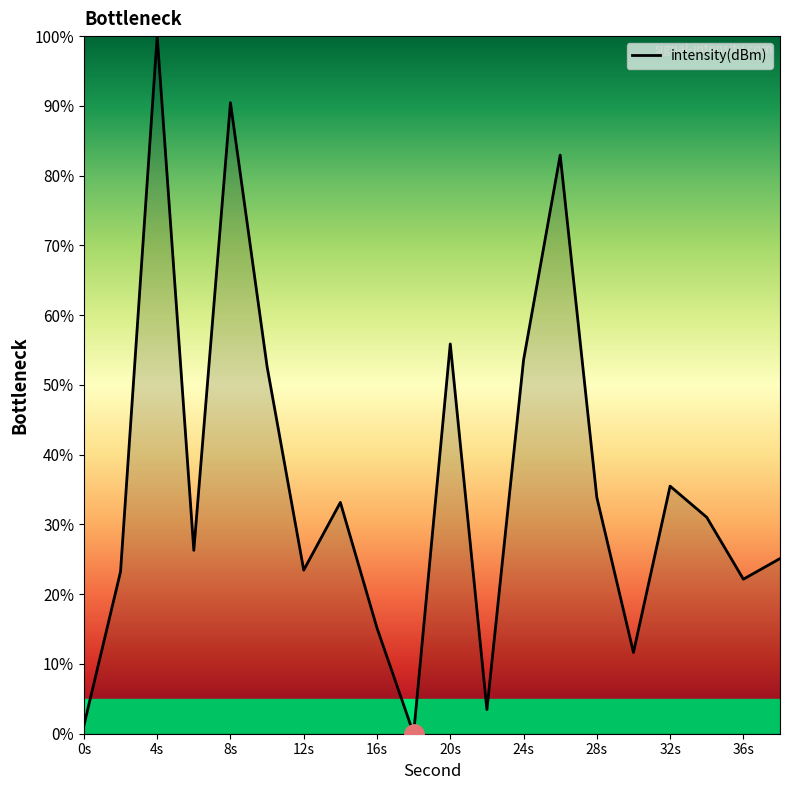

What is the maximum value shown in the chart?

100.0